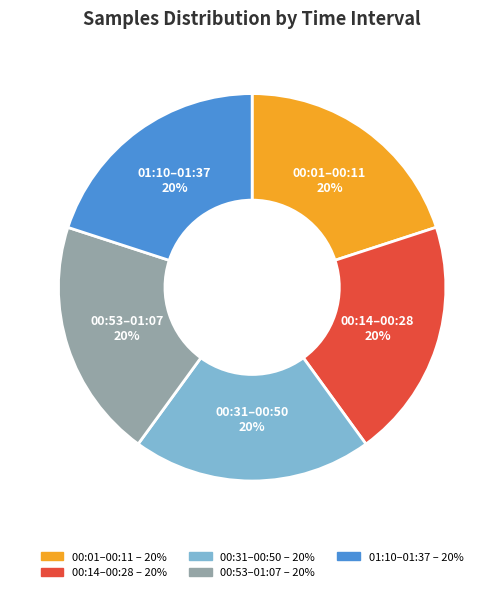

To the nearest percent, what is the average slice percentage?

20%